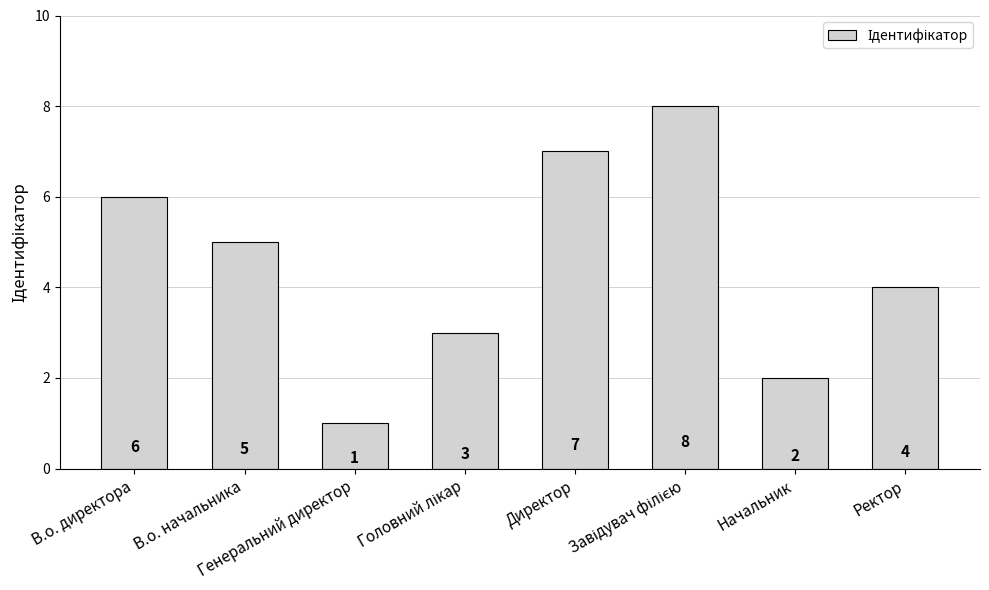

What is the minimum value shown in the chart?

1